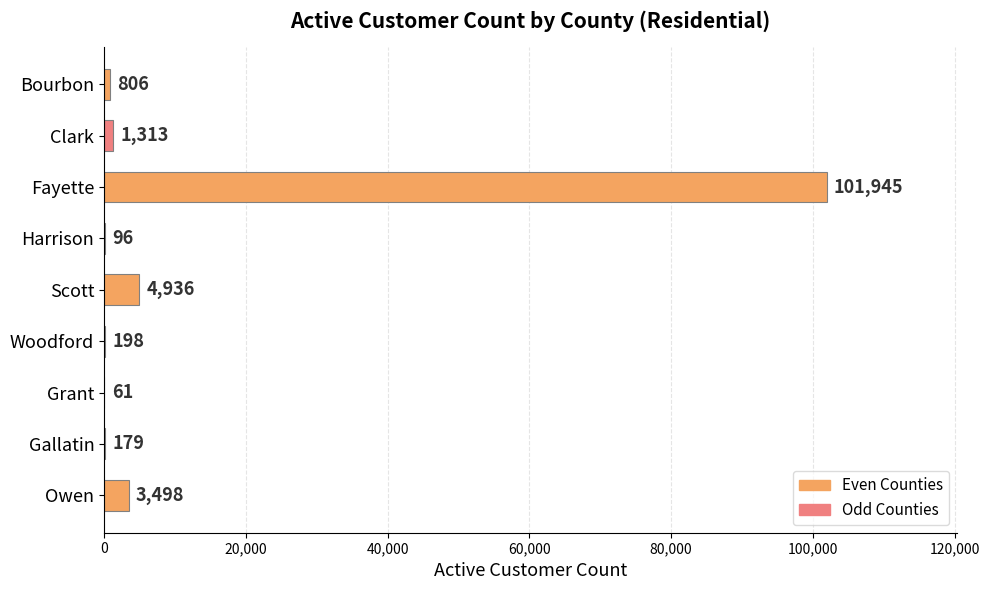

What is the maximum value shown in the chart?

101945